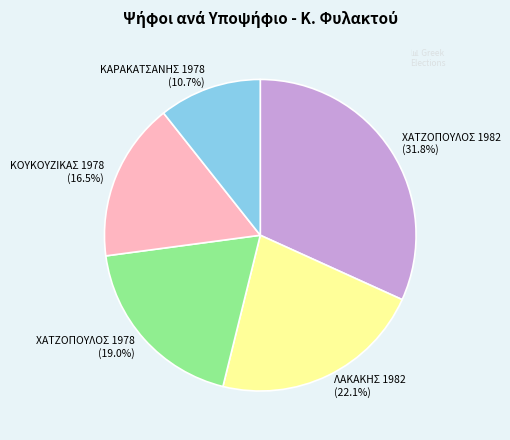

Approximately how many times larger is the value at ΛΑΚΑΚΗΣ 1982 (22.1%) compared to ΧΑΤΖΟΠΟΥΛΟΣ 1978 (19.0%)?

1.2